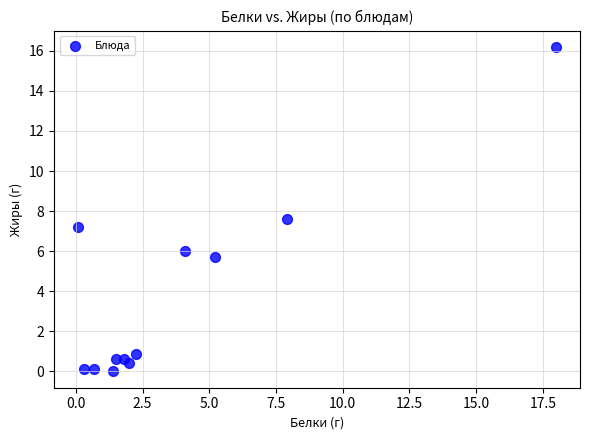

What Y value in the scatter plot is closest to 8?

7.6